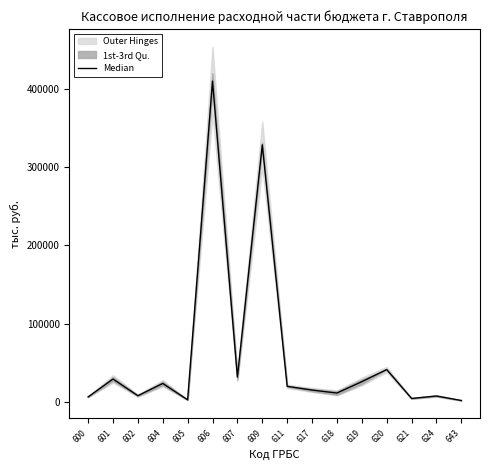

Where is the first local minimum?

602